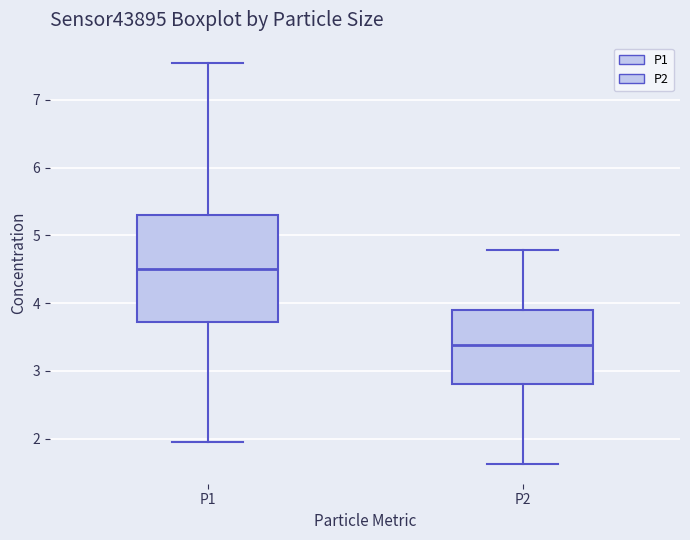

Where does the upper whisker of the box for P2 end on the y-axis? The values are not printed on the chart, so give them approximately, as read against the axis.

4.8